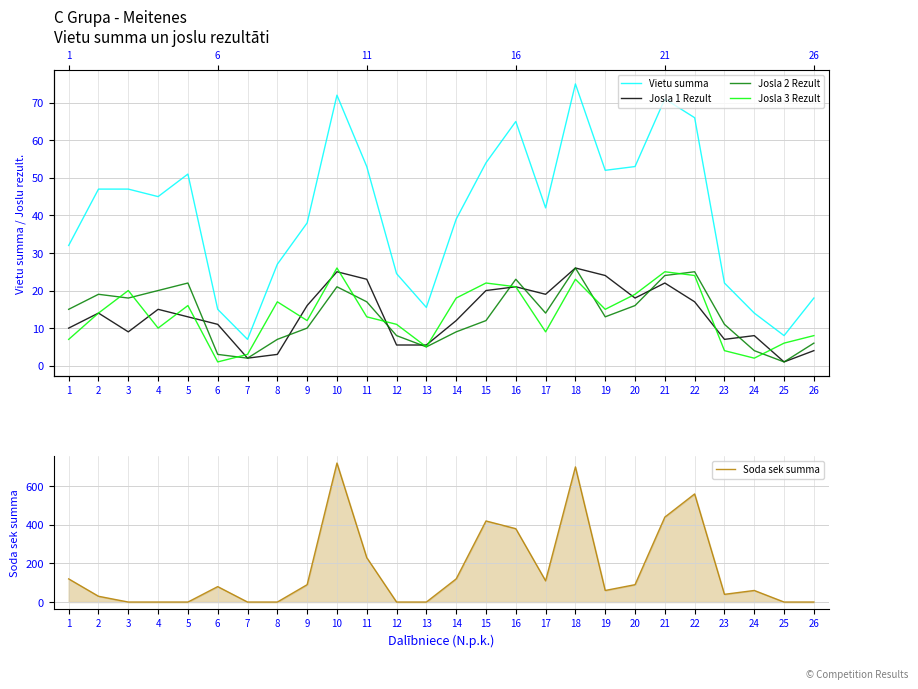

At 16, list the series in order from smallest to largest.

Josla 1 Rezult, Josla 3 Rezult, Josla 2 Rezult, Vietu summa, Soda sek summa